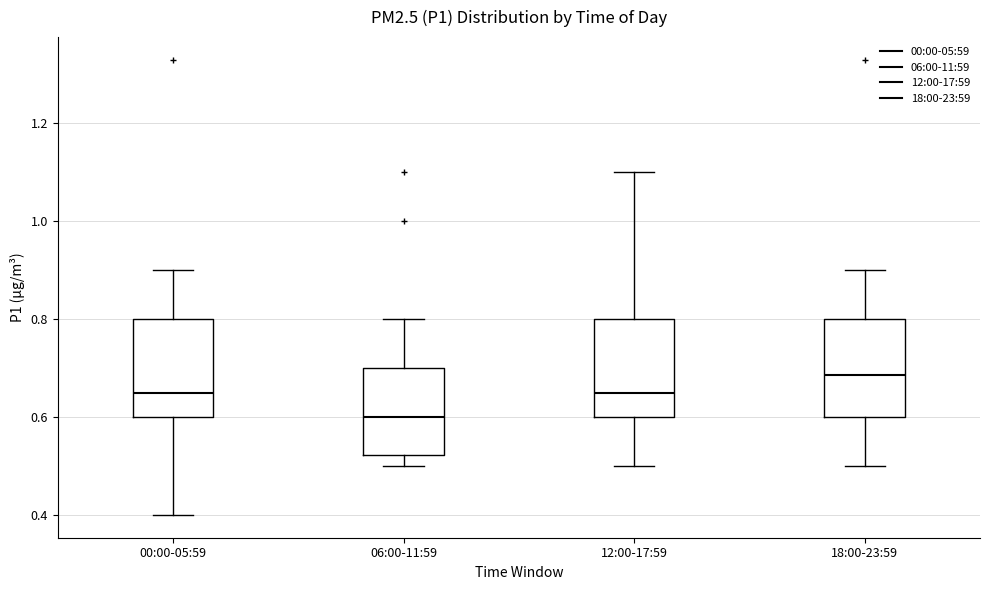

Reading left to right, read every box against the y-axis: the position of its median line, the range the box covers, and the ends of its whiskers. The values are not printed on the chart, so give them approximately, as read against the axis.

00:00-05:59: median 0.66, box 0.60 to 0.80, whiskers 0.40 to 0.90
06:00-11:59: median 0.60, box 0.52 to 0.70, whiskers 0.50 to 0.80
12:00-17:59: median 0.66, box 0.60 to 0.80, whiskers 0.50 to 1.10
18:00-23:59: median 0.68, box 0.60 to 0.80, whiskers 0.50 to 0.90